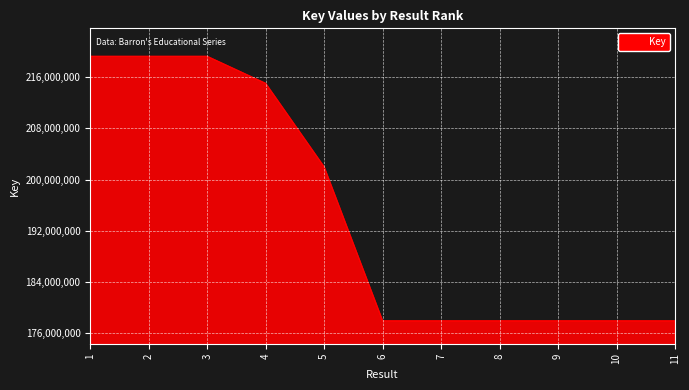

What is the change in value from 2 to 6?

-41296623